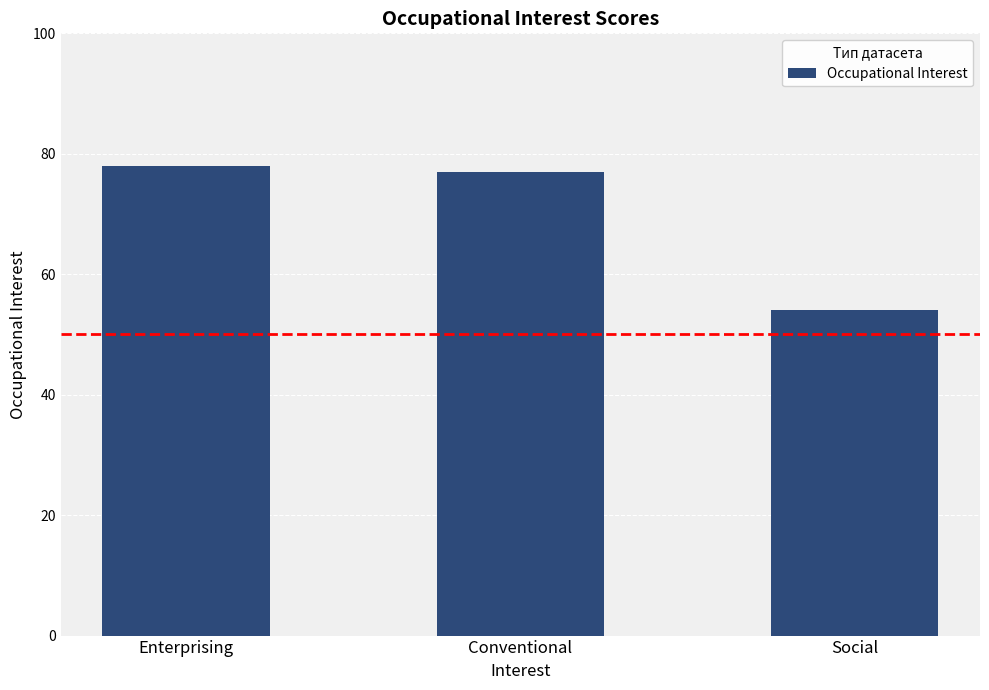

Is it true that the value at Enterprising is 133?

False